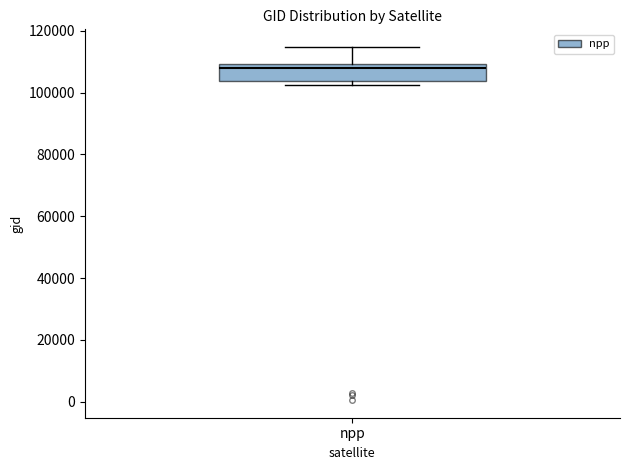

Transcribe this box plot: give where the median line is, the range the box spans, and where the two whiskers end, as read against the y-axis. The values are not printed on the chart, so give them approximately, as read against the axis.

median 108000, box 104000 to 110000, whiskers 102000 to 114000